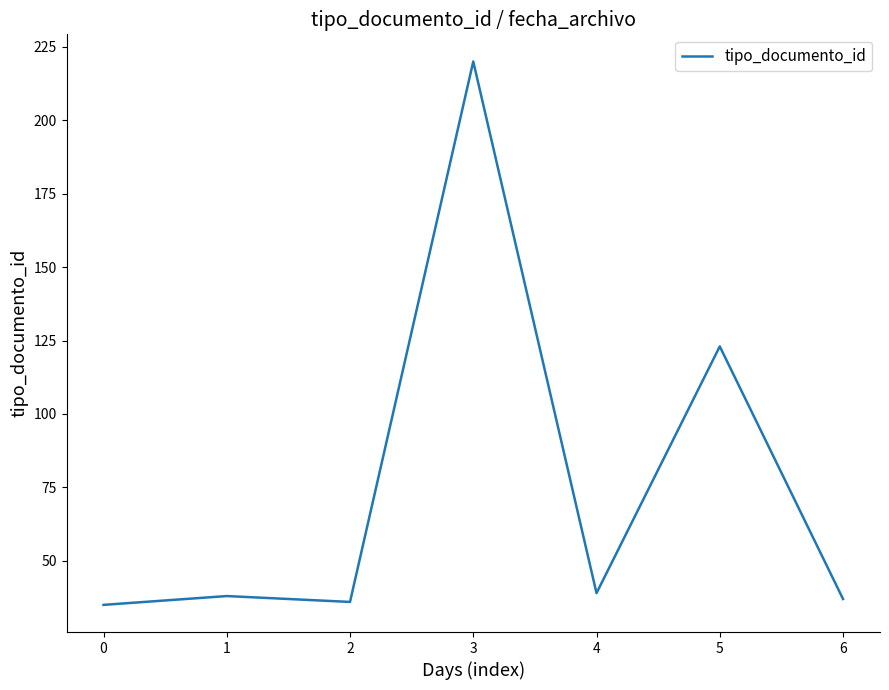

Reading left to right, list all the values displayed in this chart.

0=35	1=38	2=36	3=220	4=39	5=123	6=37